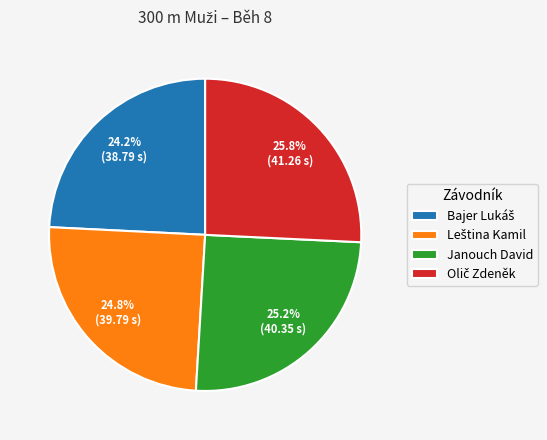

Does any single category account for the majority?

No